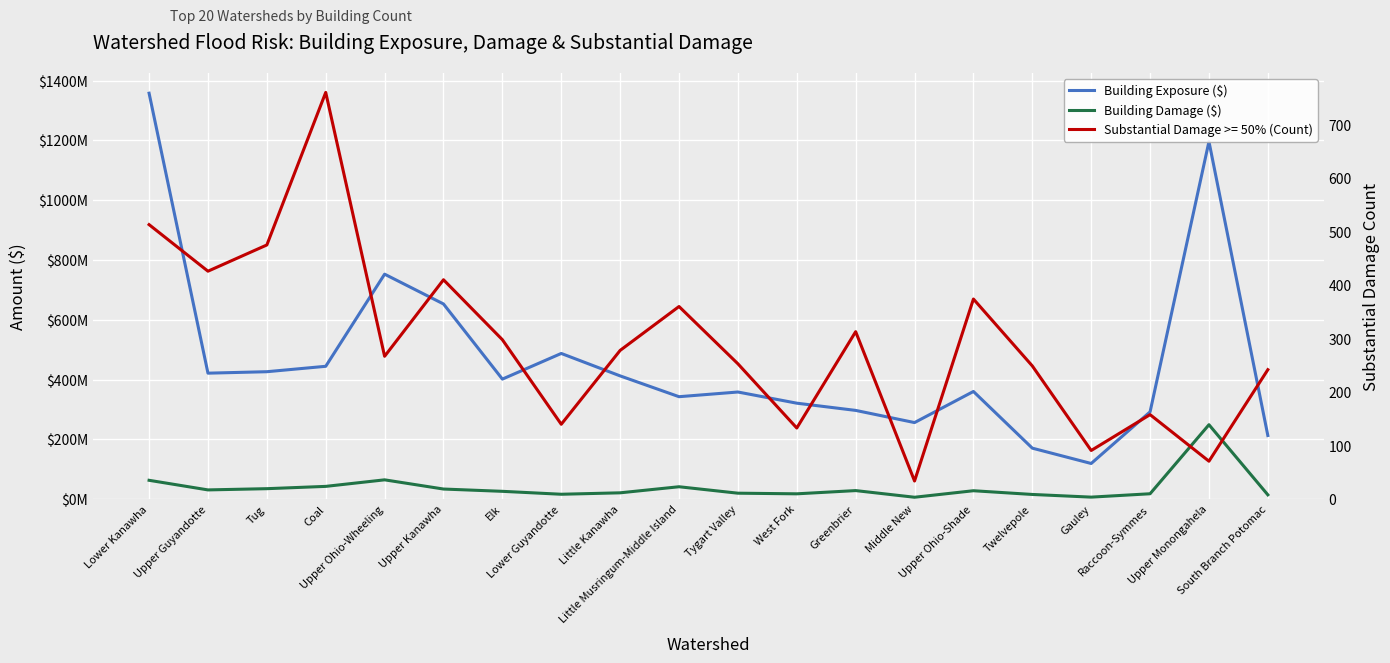

Which series changed the most between Upper Kanawha and South Branch Potomac?

Building Exposure ($)